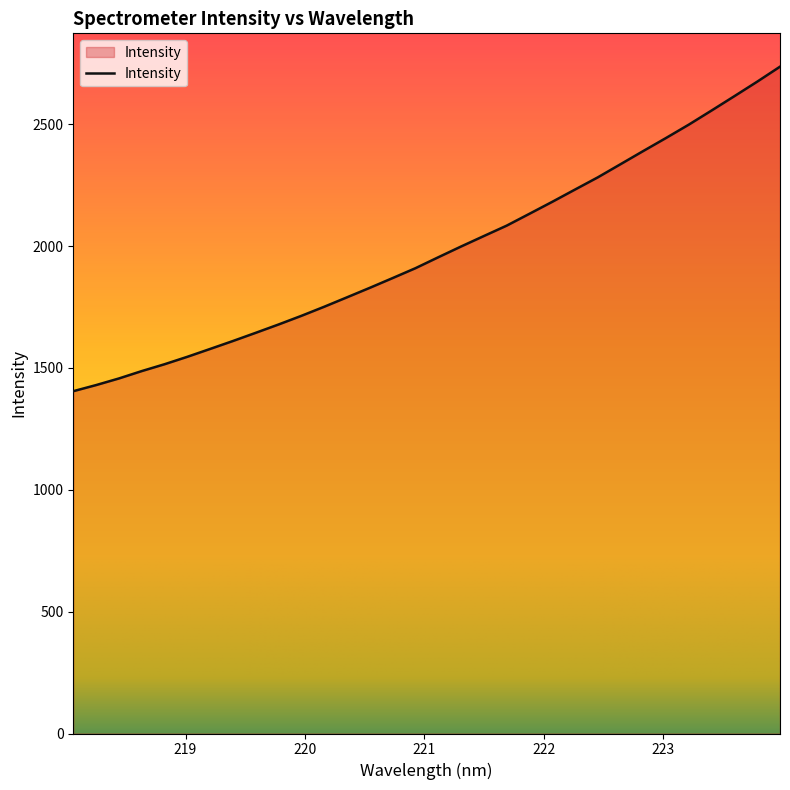

Reading right to left, list all the values displayed in this chart.

2736.2	2674.8	2615.3	2556.6	2498.7	2443.8	2390.3	2336.1	2282.0	2232.0	2181.6	2132.6	2083.9	2041.3	1998.3	1954.1	1909.3	1868.8	1828.9	1789.9	1751.2	1713.9	1678.4	1644.3	1610.6	1578.1	1545.8	1515.2	1487.1	1456.8	1429.7	1404.6